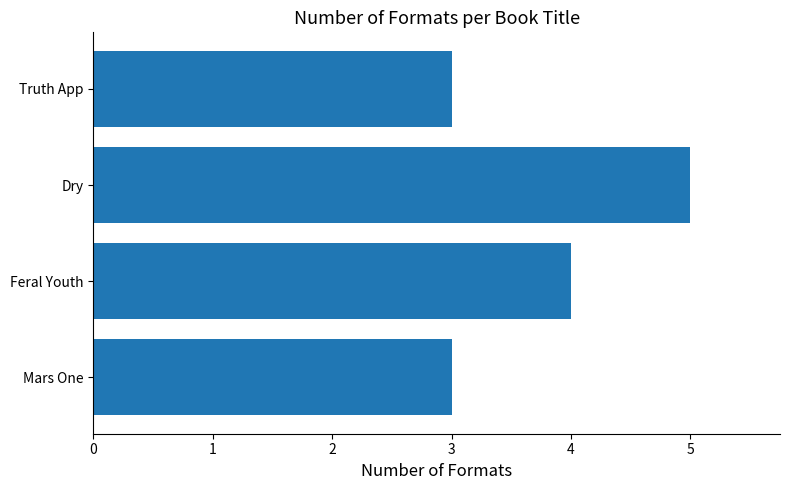

Is it true that the value at Mars One is 3?

True